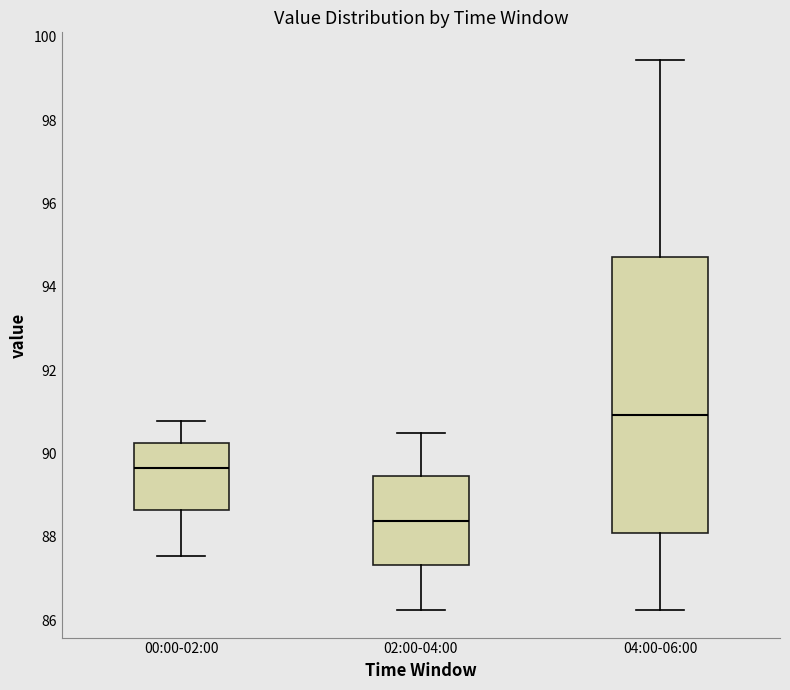

Where is the lower edge of the box for 02:00-04:00 on the y-axis? The values are not printed on the chart, so give them approximately, as read against the axis.

87.4